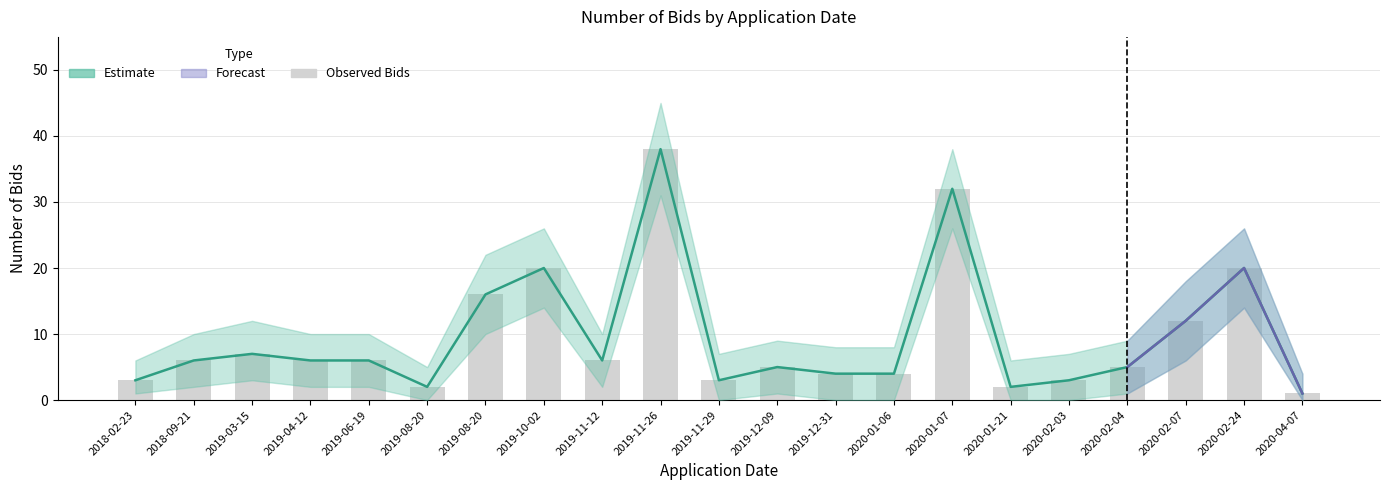

What is the label of the 12th bar from the right?

2019-11-26